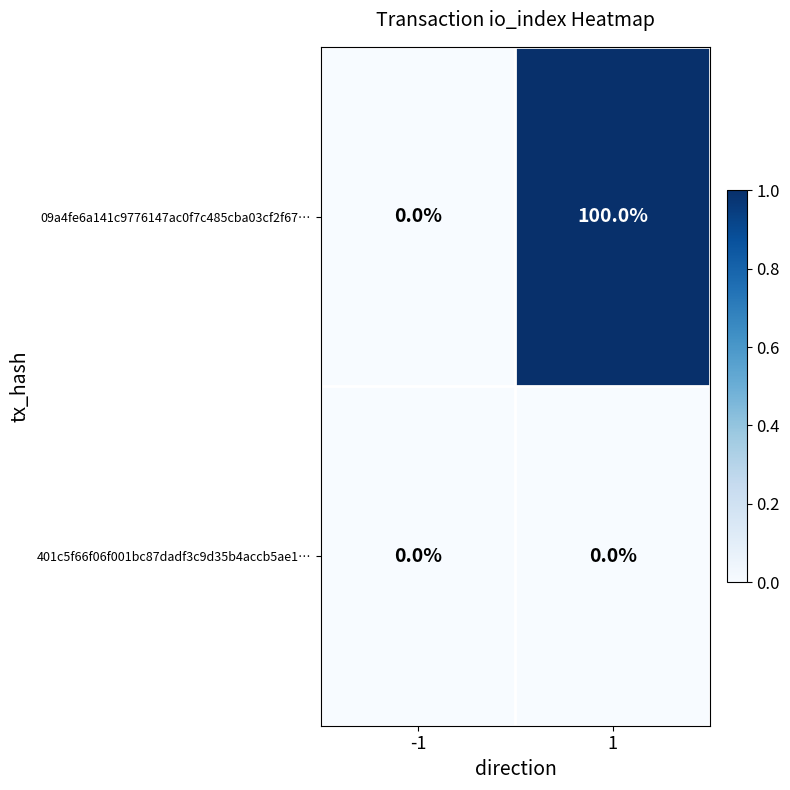

Which series has the widest spread of values?

09a4fe6a141c9776147ac0f7c485cba03cf2f67…